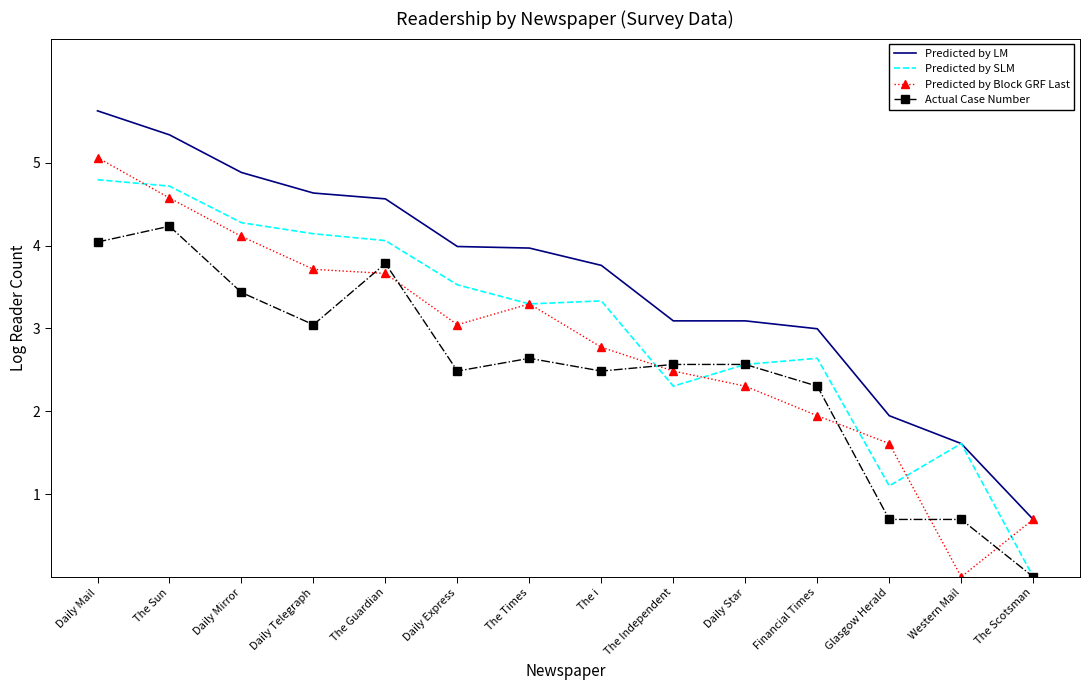

Which label corresponds to the largest value in the chart?

Daily Mail